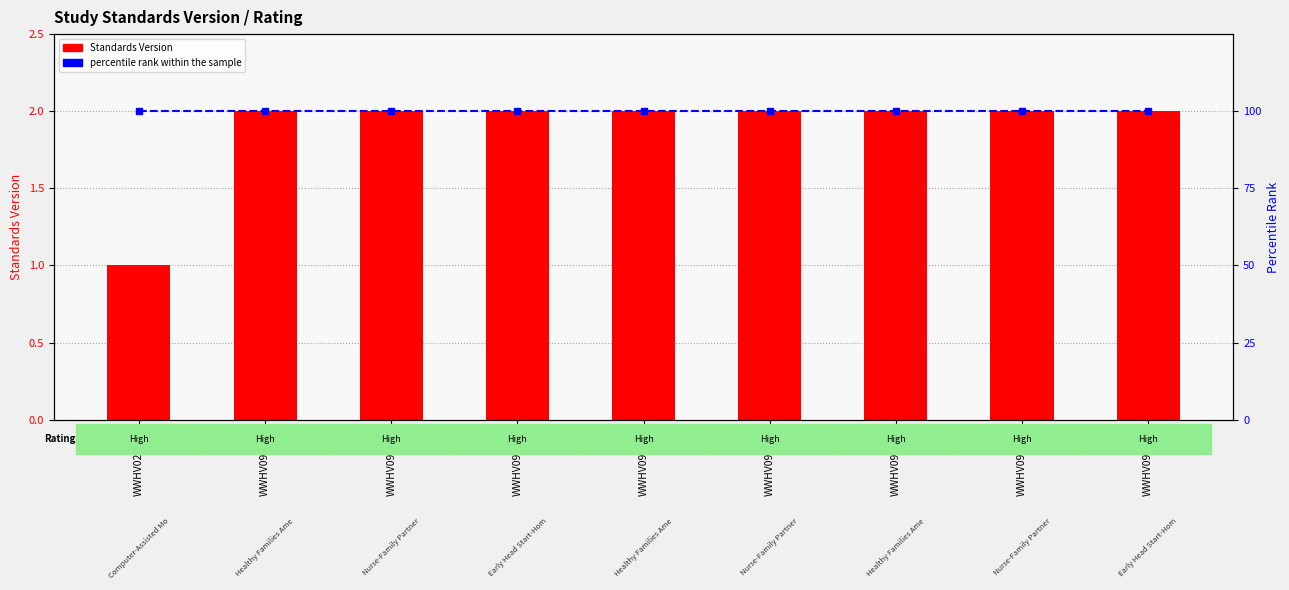

What is the label of the 5th bar from the left?

WWHV095274